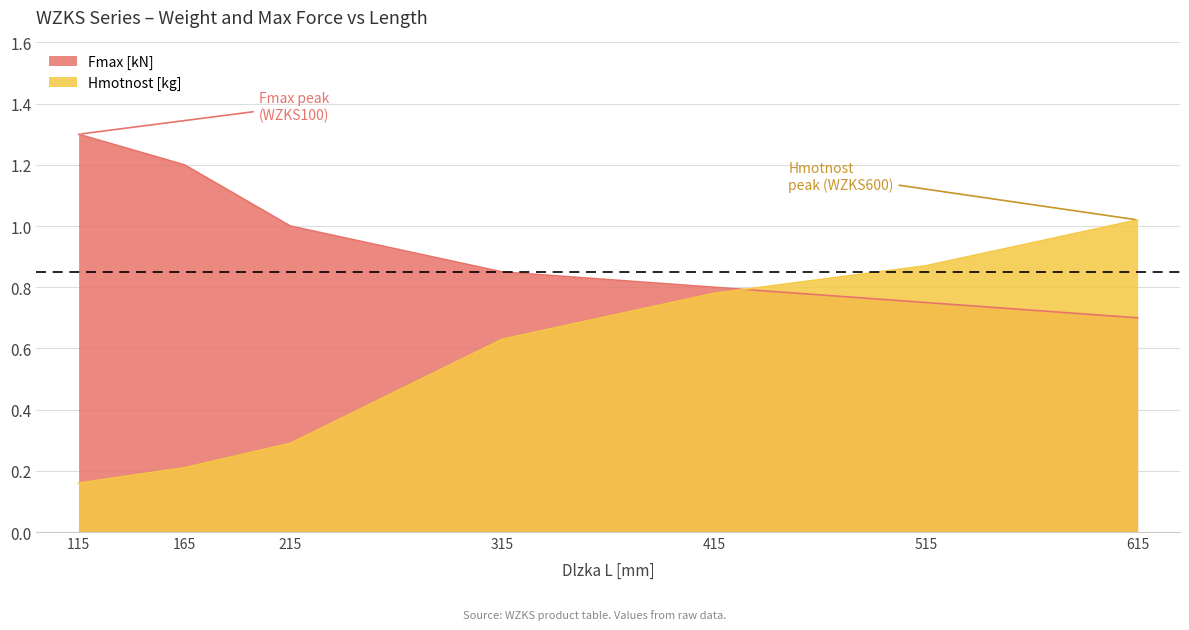

Which series has the widest spread of values?

Hmotnost [kg]